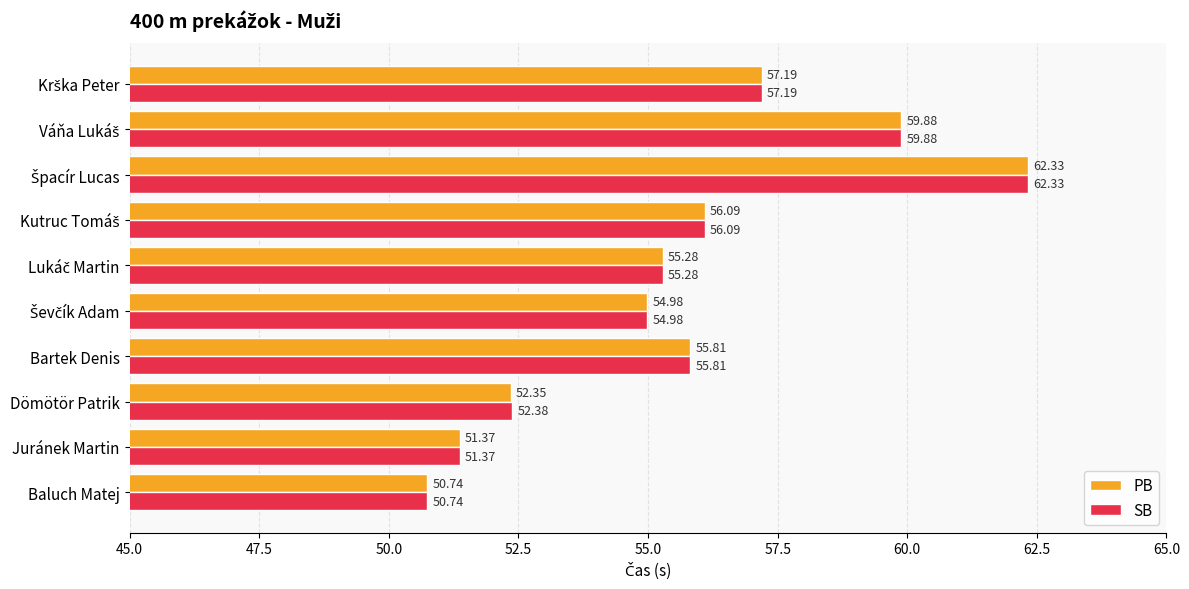

What is the sum of all PB values?

556.0